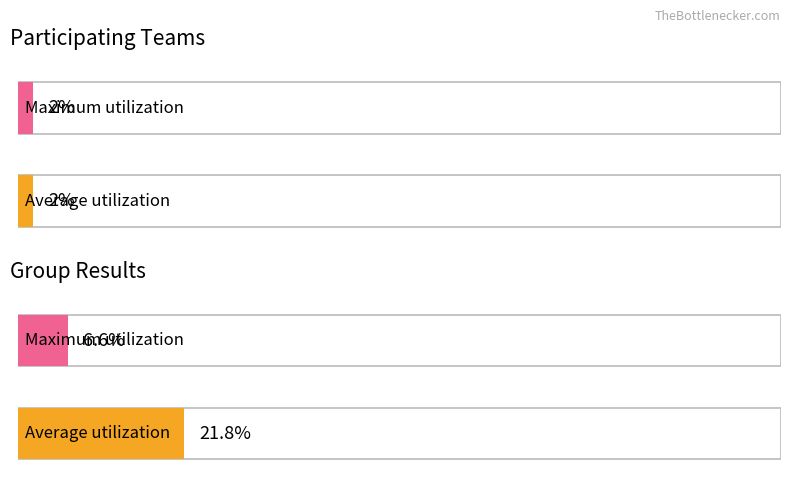

What is the difference between the maximum and minimum values in the Average utilization series?

19.8